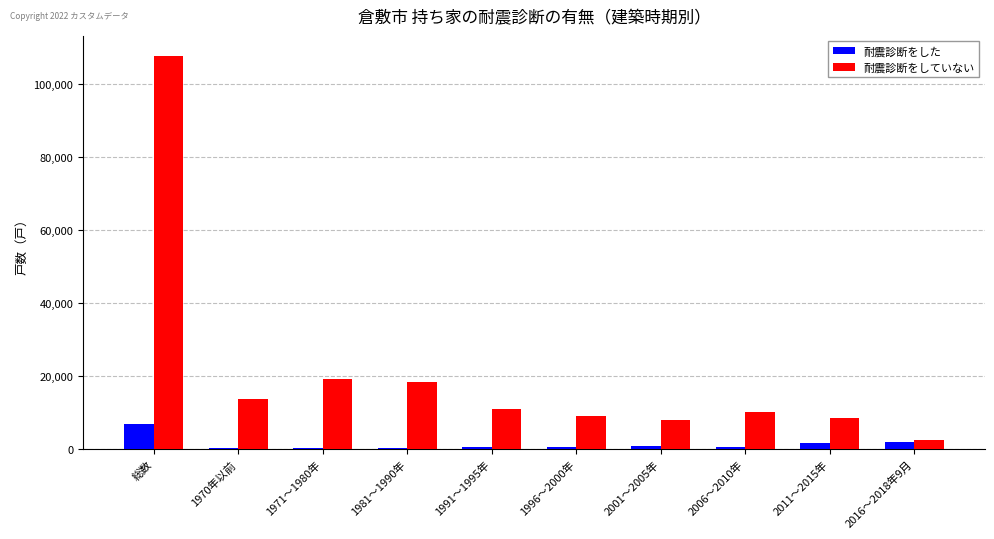

Between 総数 and 1996～2000年, which series saw the biggest shift?

耐震診断をしていない